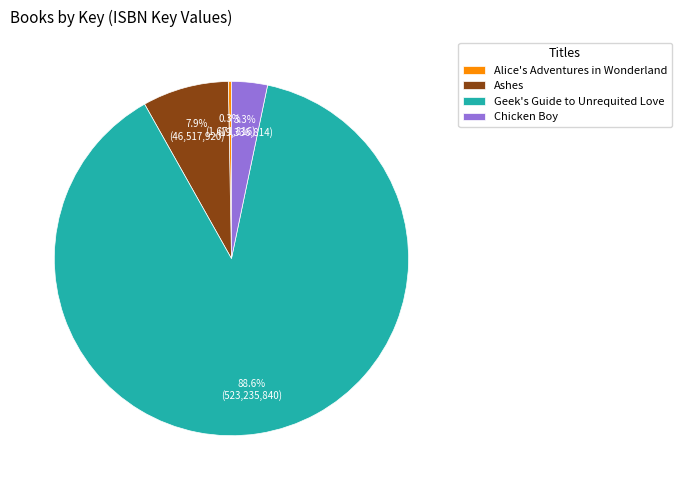

Rank the categories by value from lowest to highest.

Alice's Adventures in Wonderland, Chicken Boy, Ashes, Geek's Guide to Unrequited Love